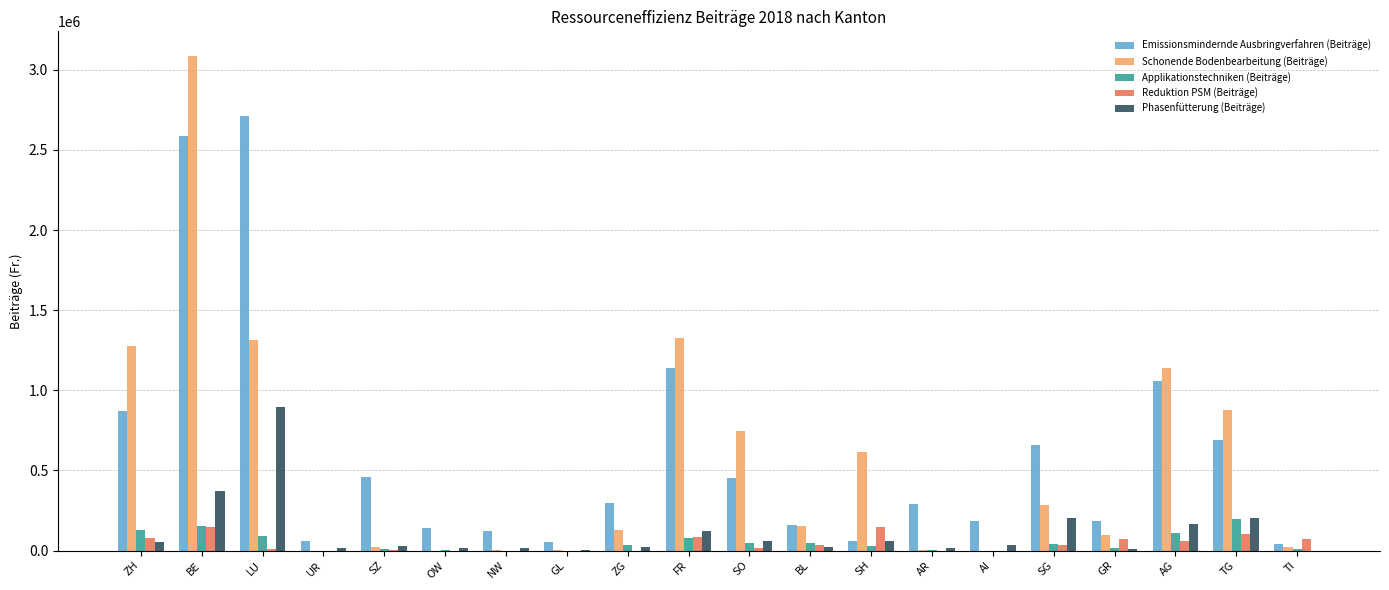

Which category has the highest value across all series?

BE